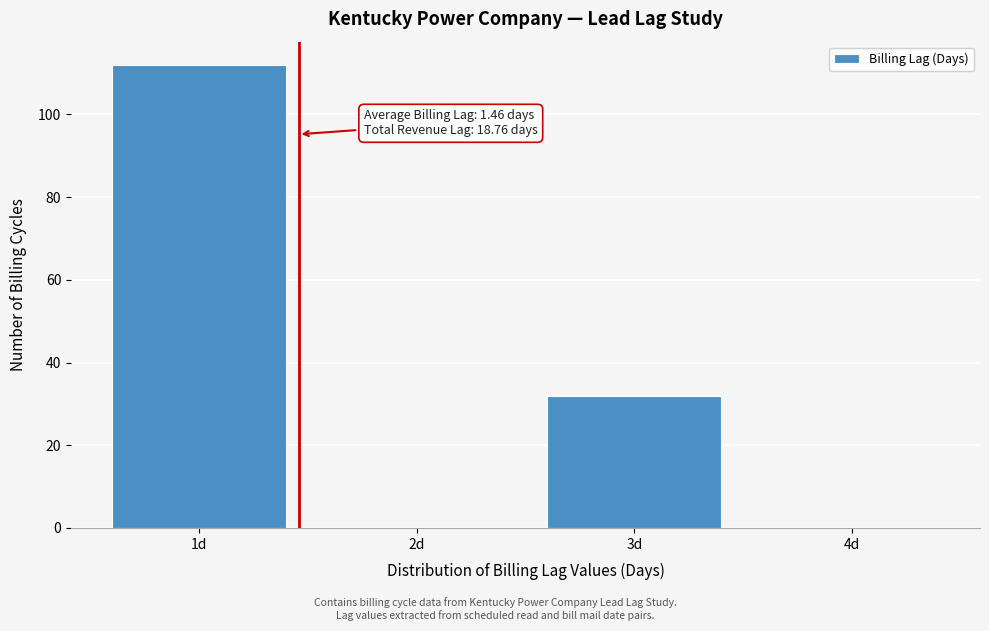

Which range on the x-axis has the tallest bar?

0.5 to 1.5